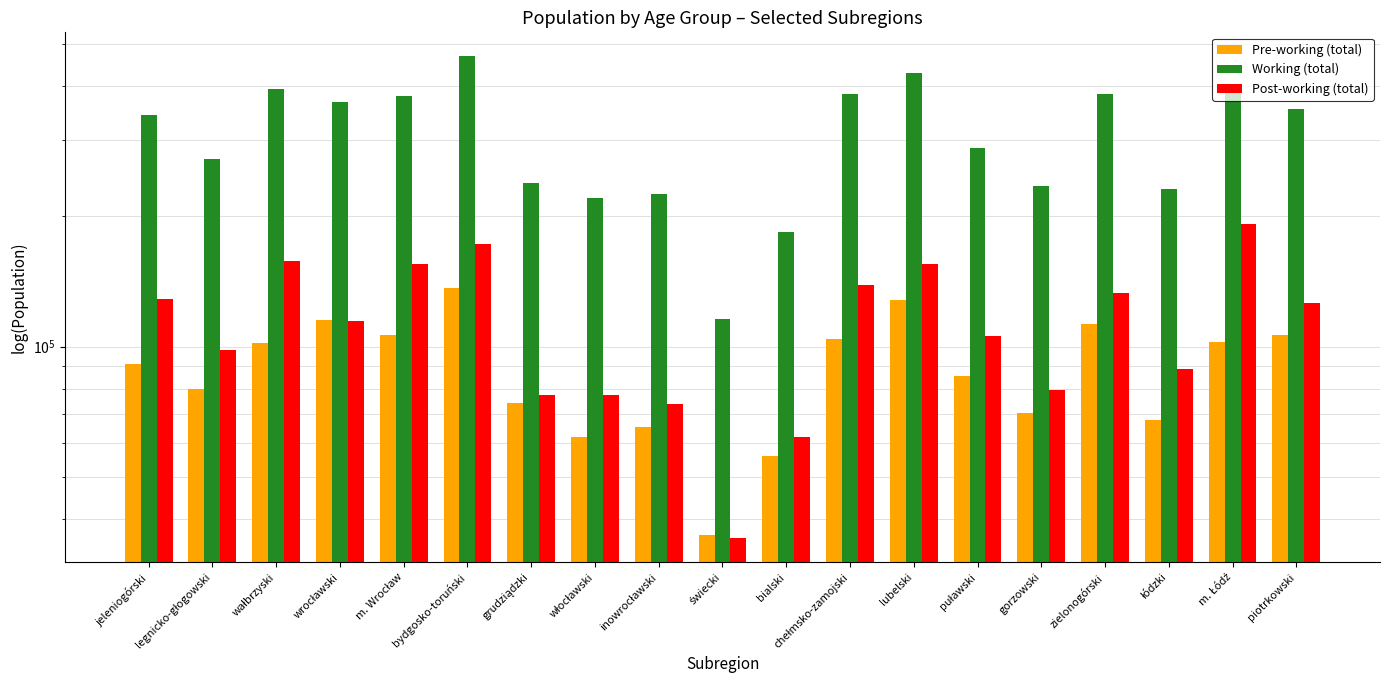

Reading right to left, transcribe all the data shown in this chart.

Pre-working (total): 106322	102186	67566	112930	70385	85521	128159	104067	55751	36754	65260	61990	74267	136708	106067	115205	101637	79773	90912
Working (total): 353054	391389	231284	383283	235321	287930	429069	381767	184002	115949	224565	220007	238371	467364	379390	367093	393153	271132	342468
Post-working (total): 125803	191710	88950	133077	79552	105752	155126	138585	61890	36099	73646	77207	77148	172440	155191	114496	157625	98132	128951